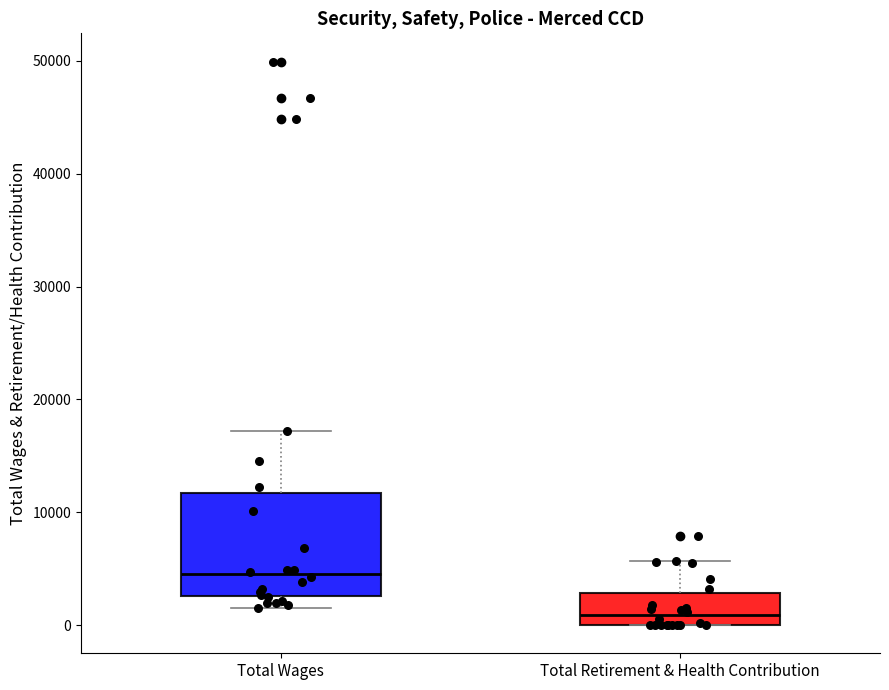

Where does the lower whisker of the box for Total Wages end on the y-axis? The values are not printed on the chart, so give them approximately, as read against the axis.

2000